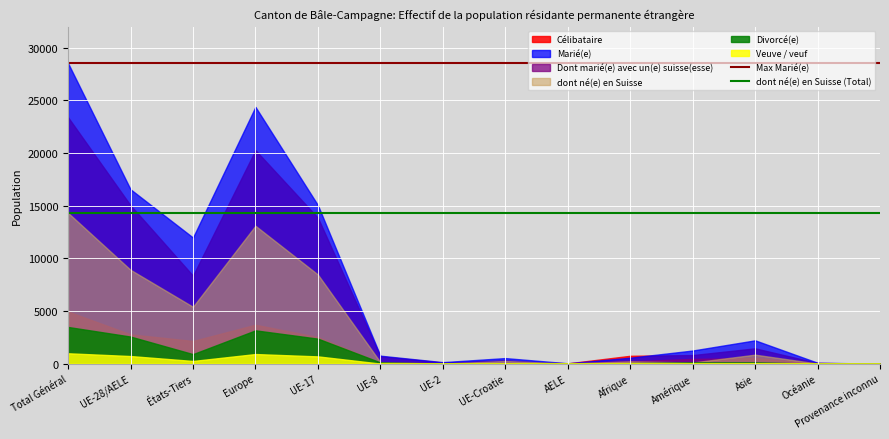

What is the total value across all series at UE-28/AELE?

46632